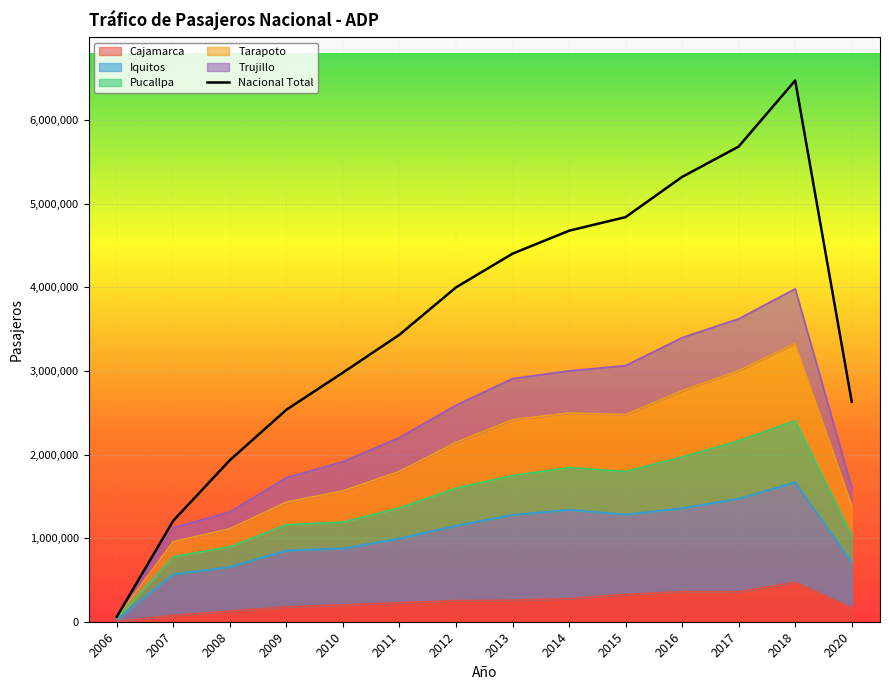

True or false: Tarapoto and Nacional Total cross at least once.

False